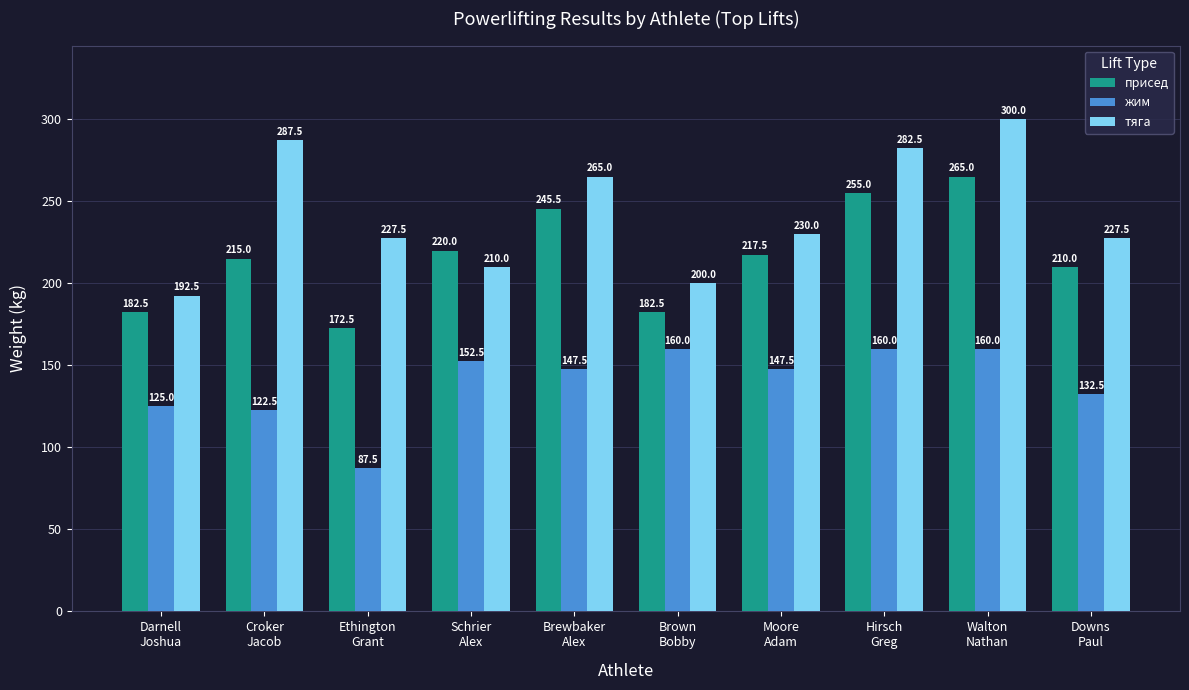

Reading left to right, transcribe all the data shown in this chart.

присед: 182.5	215.0	172.5	220.0	245.5	182.5	217.5	255.0	265.0	210.0
жим: 125.0	122.5	87.5	152.5	147.5	160.0	147.5	160.0	160.0	132.5
тяга: 192.5	287.5	227.5	210.0	265.0	200.0	230.0	282.5	300.0	227.5